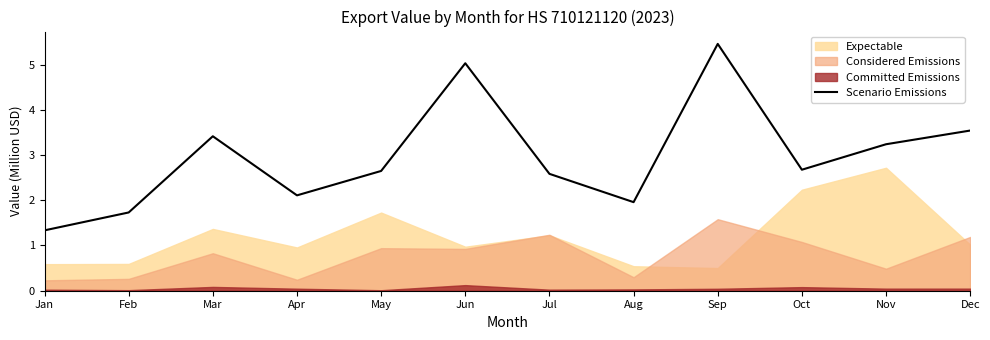

True or false: Scenario Emissions has a value of 4.4 at May.

False